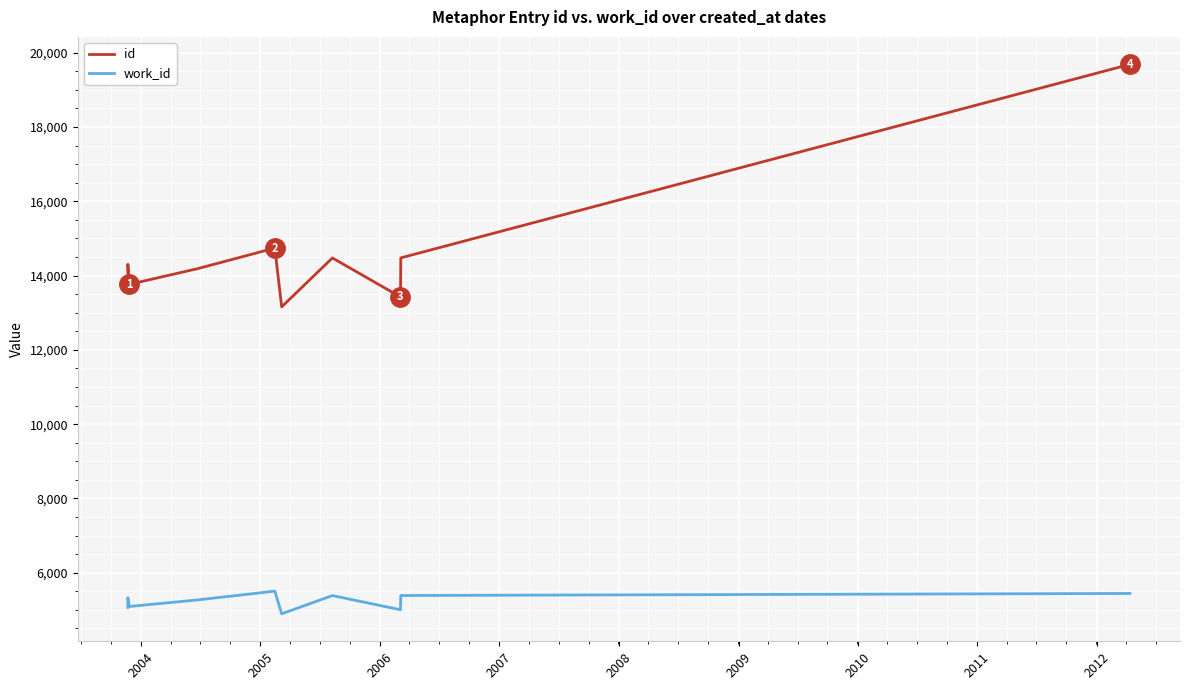

How many interior local peaks does the work_id series have?

3